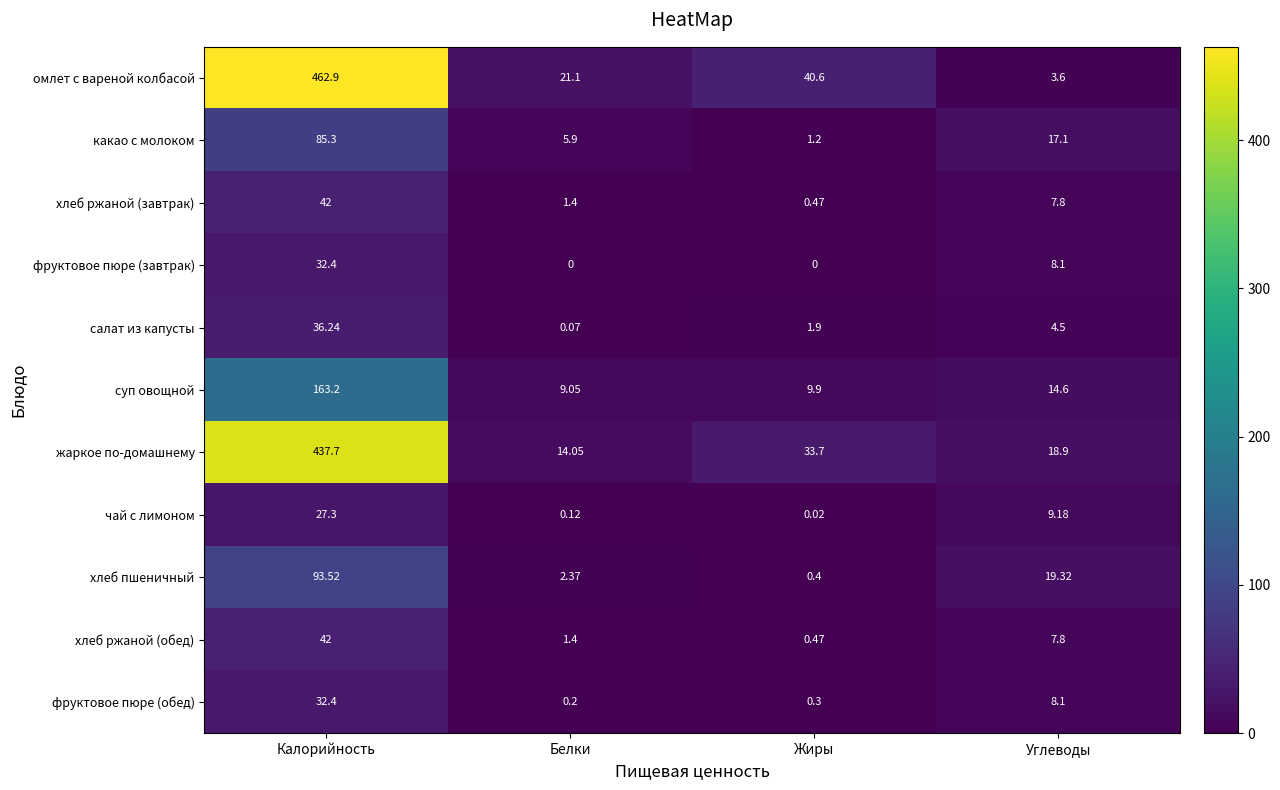

Between Калорийность and Белки, which series saw the biggest shift?

омлет с вареной колбасой